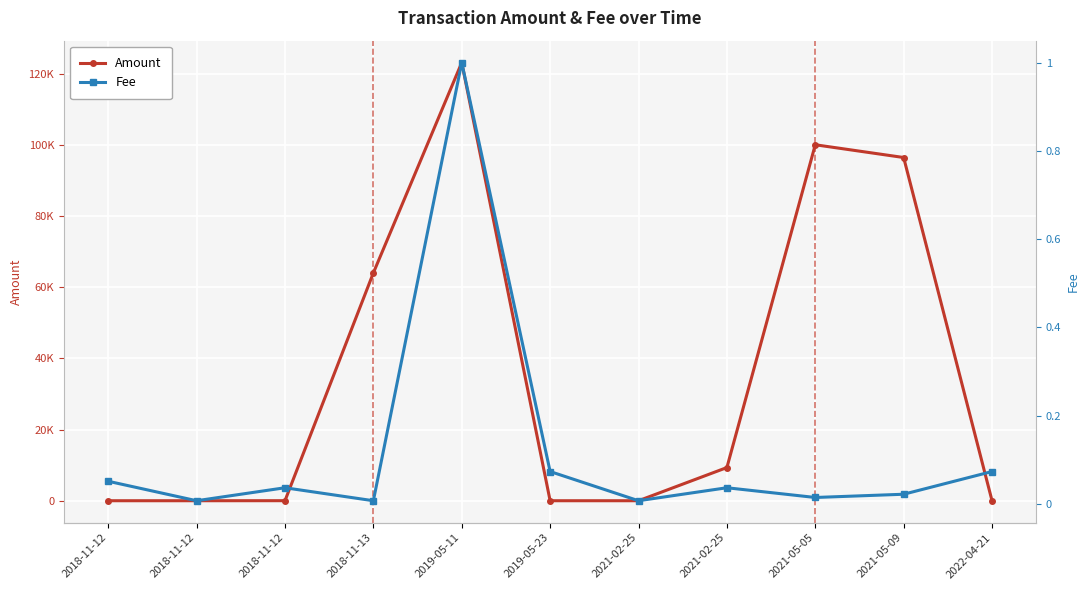

At how many categories does at least one series exceed 52163?

4